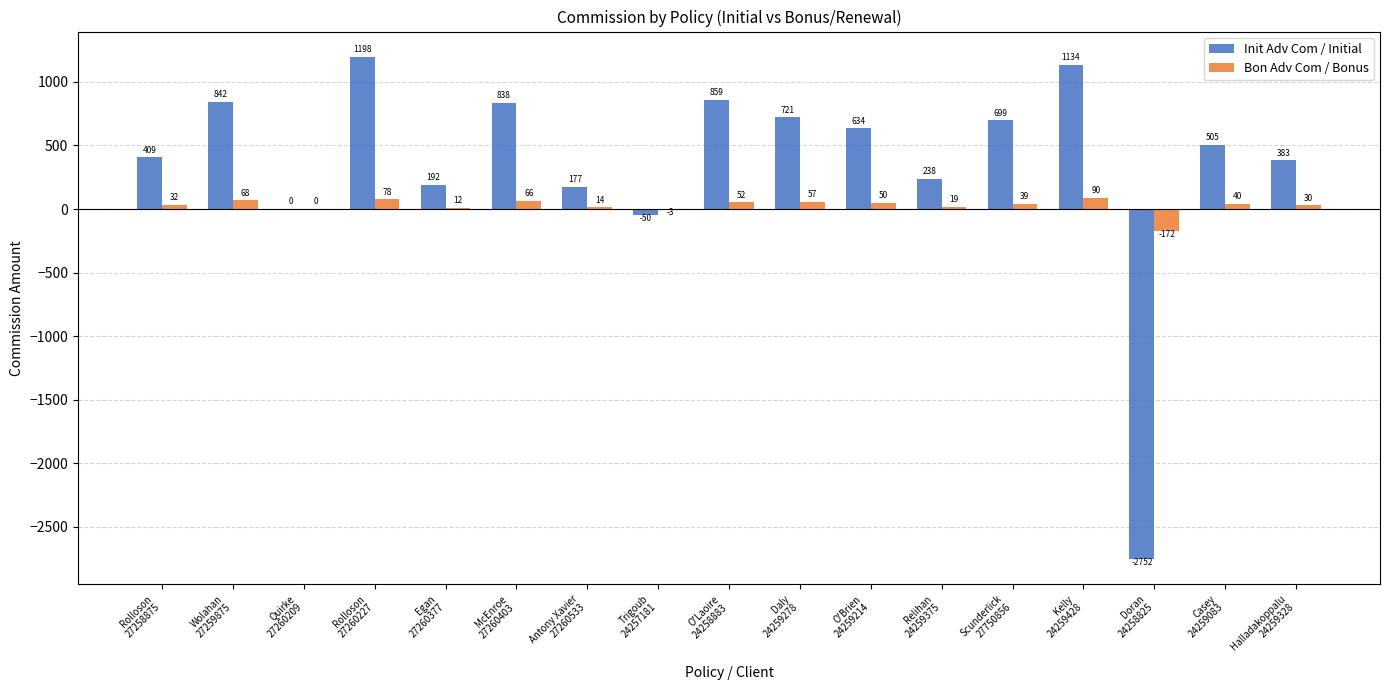

At which category is the sum across all series the highest?

Rolloson
27260227